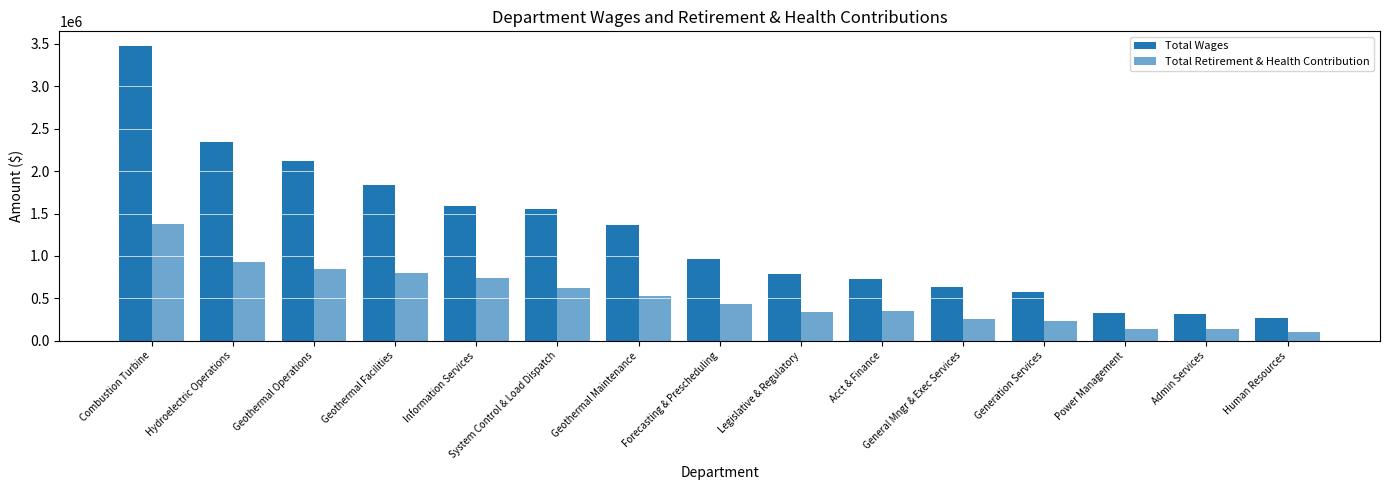

List the series in order of their peak value, highest first.

Total Wages, Total Retirement & Health Contribution